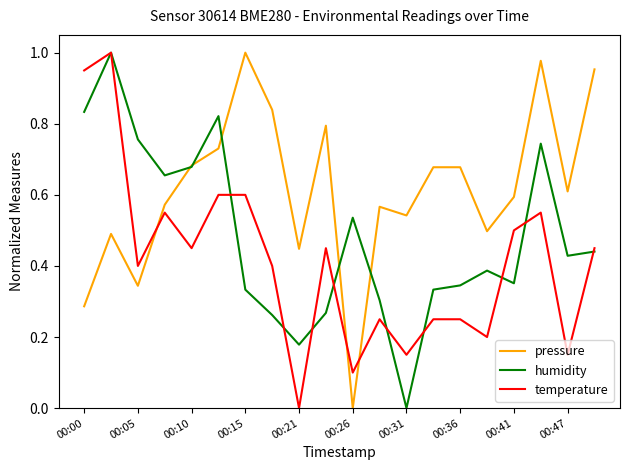

Which series has the largest total across all categories?

pressure